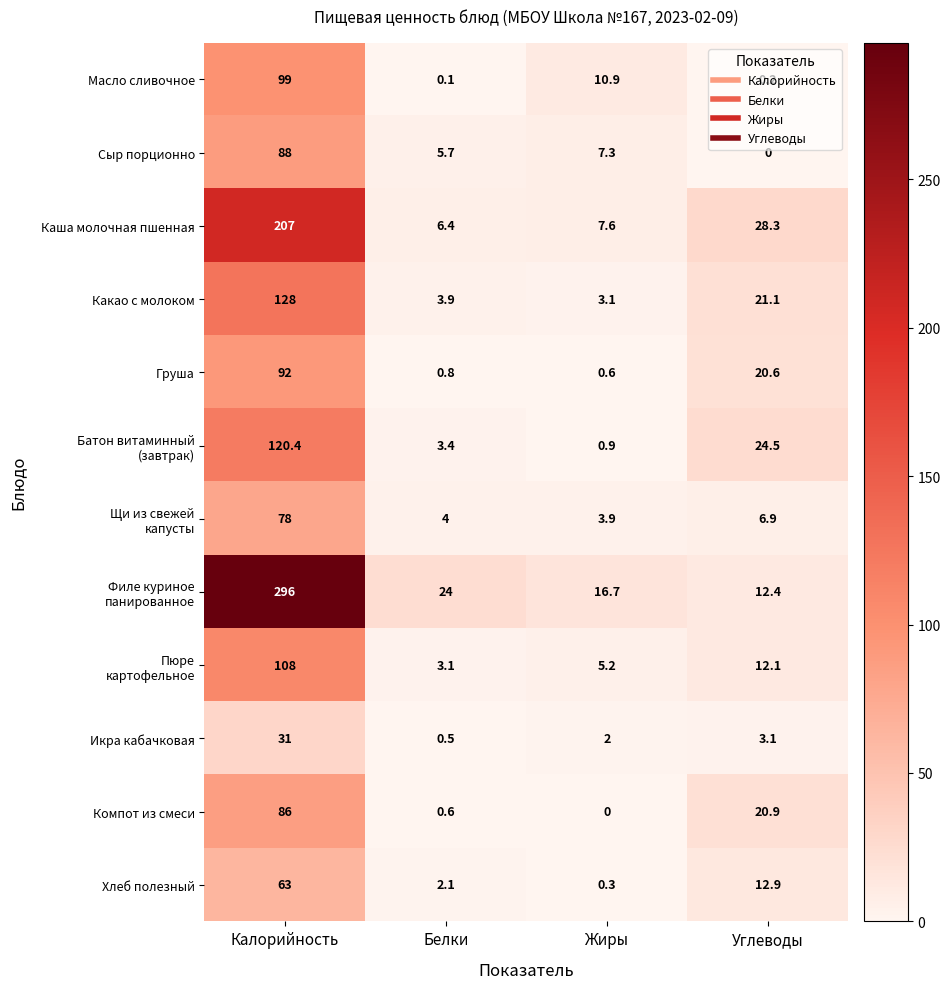

How many distinct data groups are displayed?

12